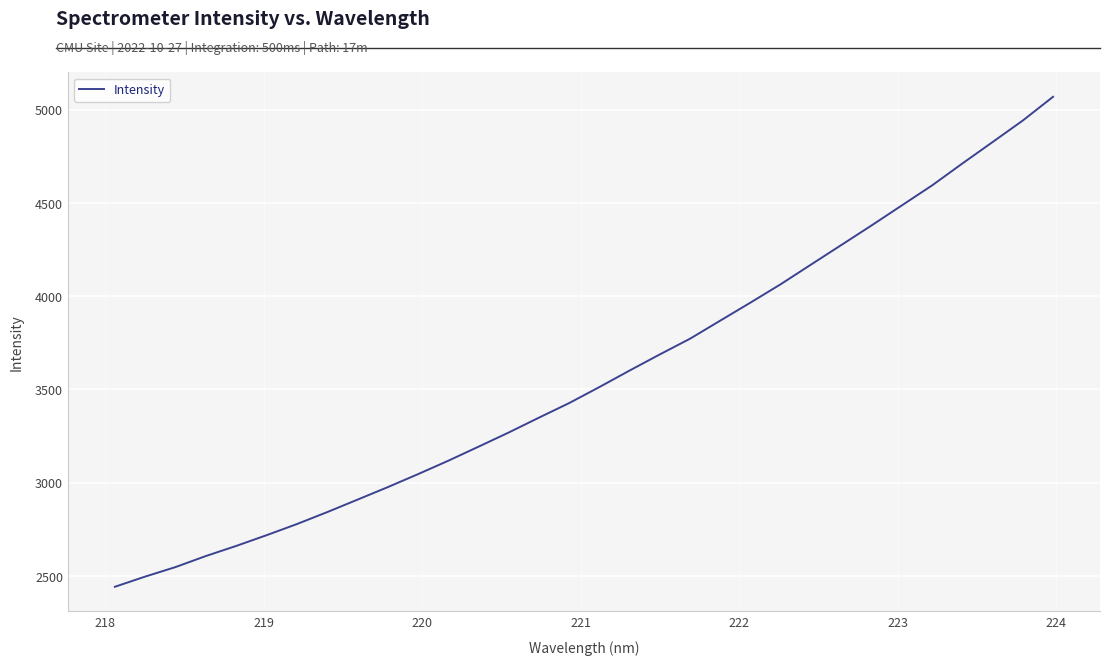

What is the maximum value shown in the chart?

5069.4